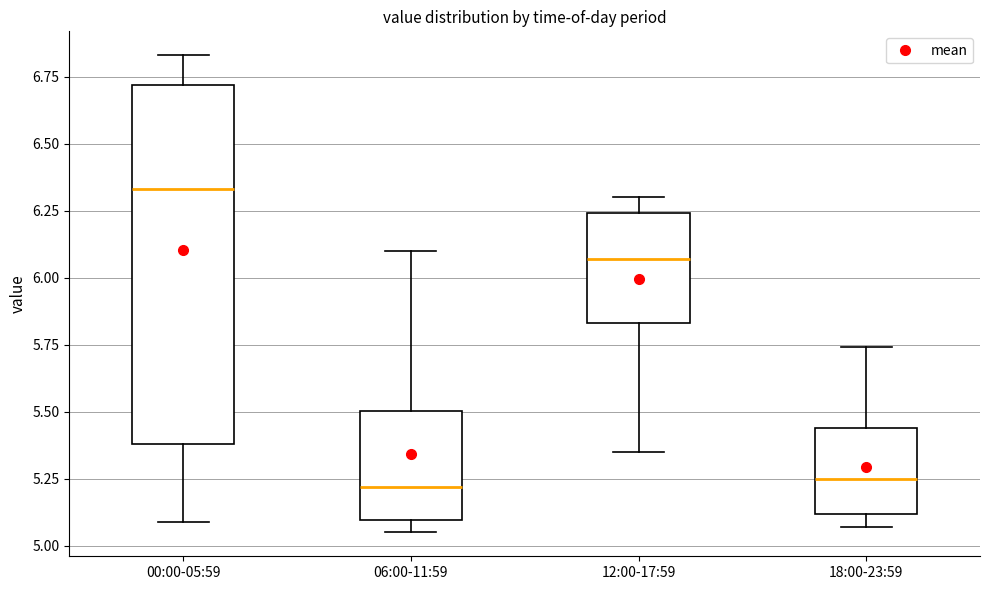

Reading left to right, transcribe this box plot: for each box, give where its median line is, the range the box spans, and where its two whiskers end, as read against the y-axis. The values are not printed on the chart, so give them approximately, as read against the axis.

00:00-05:59: median 6.35, box 5.40 to 6.70, whiskers 5.10 to 6.85
06:00-11:59: median 5.20, box 5.10 to 5.50, whiskers 5.05 to 6.10
12:00-17:59: median 6.05, box 5.85 to 6.25, whiskers 5.35 to 6.30
18:00-23:59: median 5.25, box 5.10 to 5.45, whiskers 5.05 to 5.75